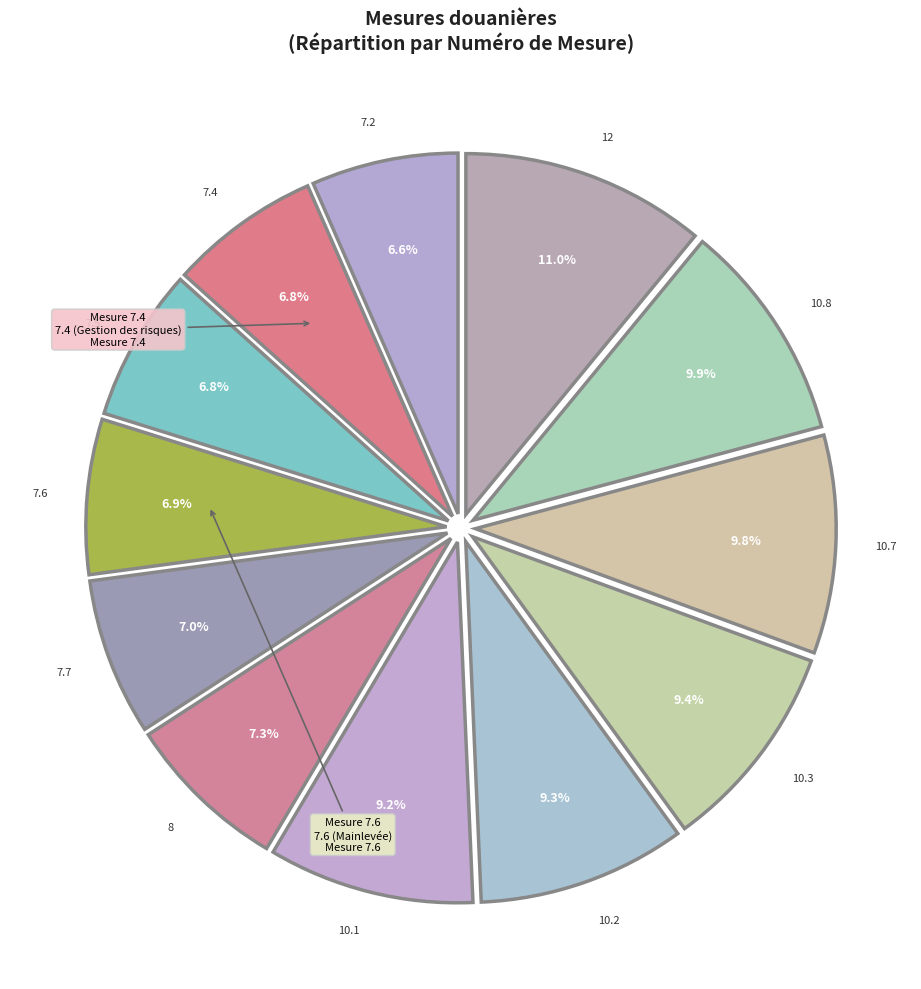

Is there a majority slice in this chart?

No